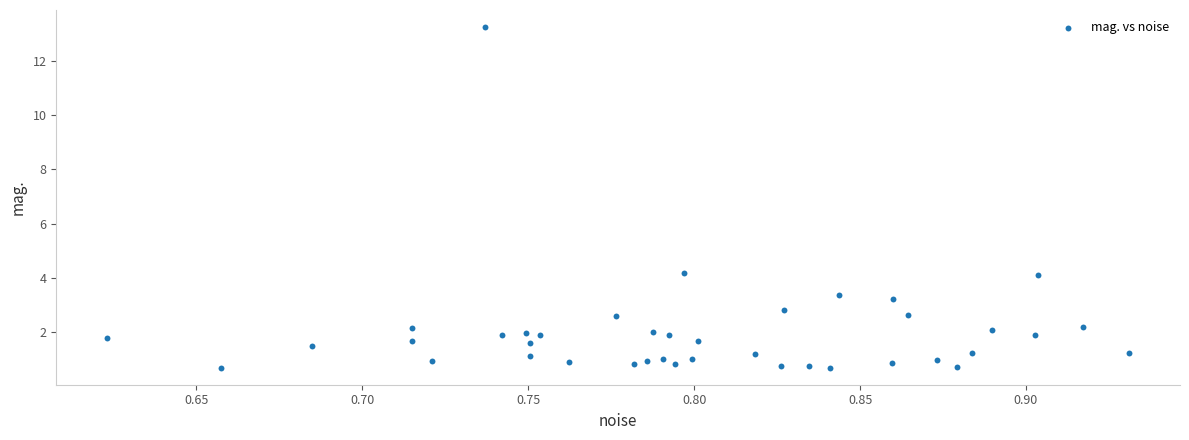

What is the range of X values (max minus min)?

0.3